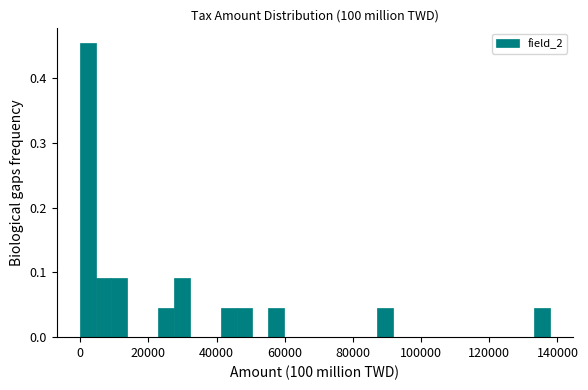

Read against the x-axis, roughly where is the centre of the tallest bar?

2000